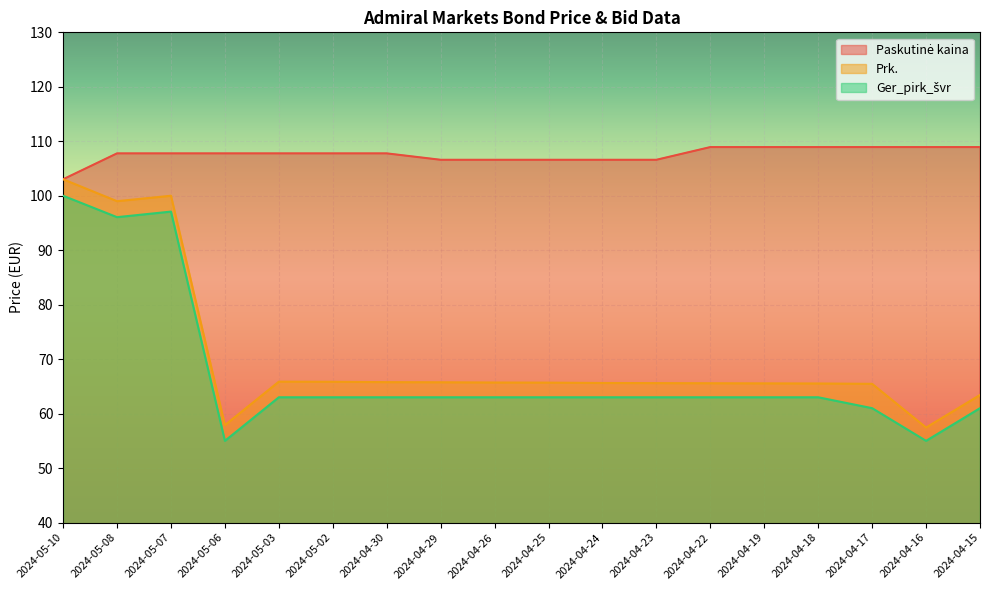

Rank the series by their maximum value, from lowest to highest.

Ger_pirk_švr, Prk., Paskutinė kaina